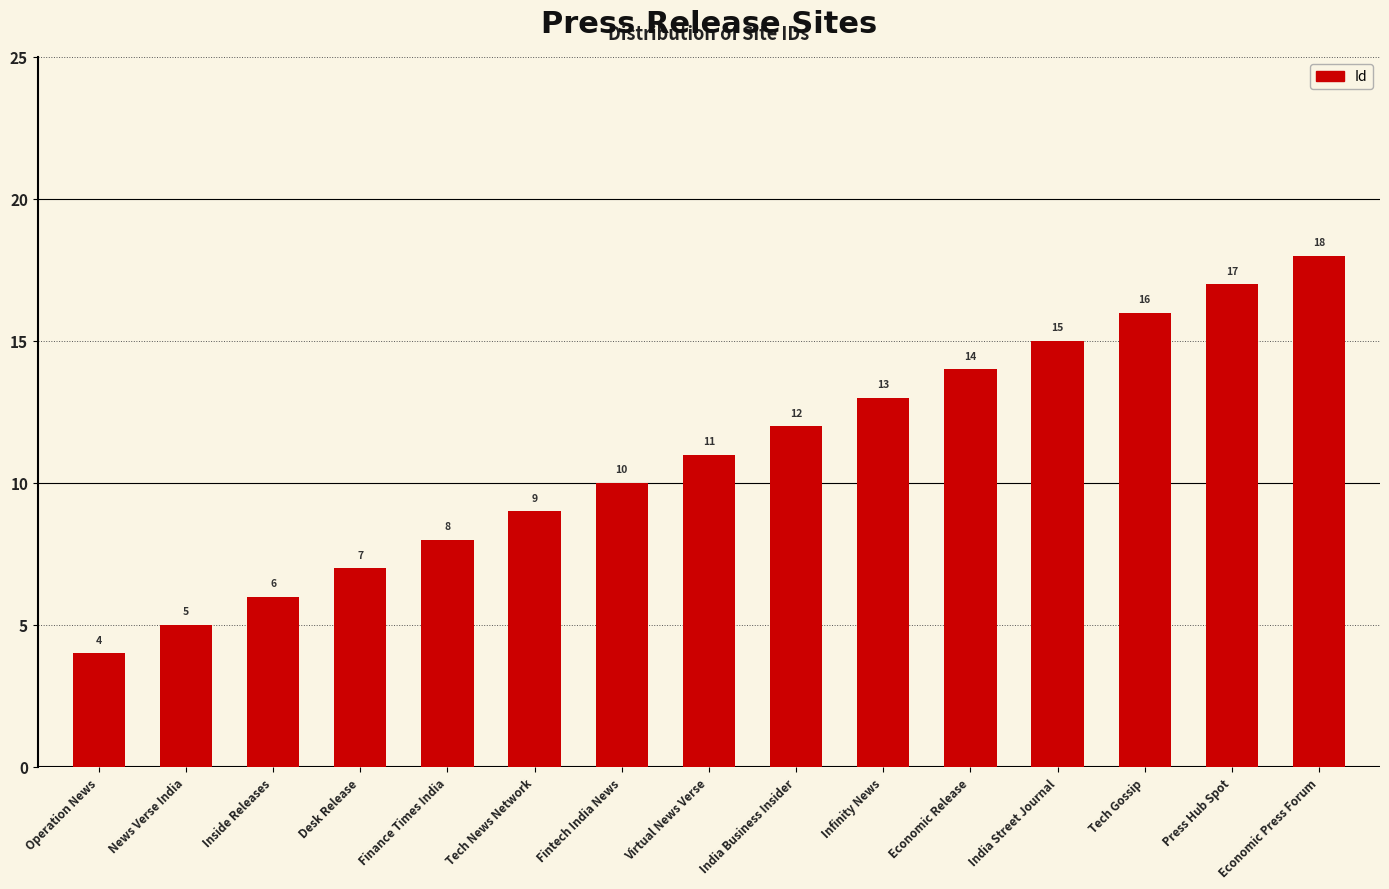

What value does the data have at Tech News Network, to the nearest 5?

10